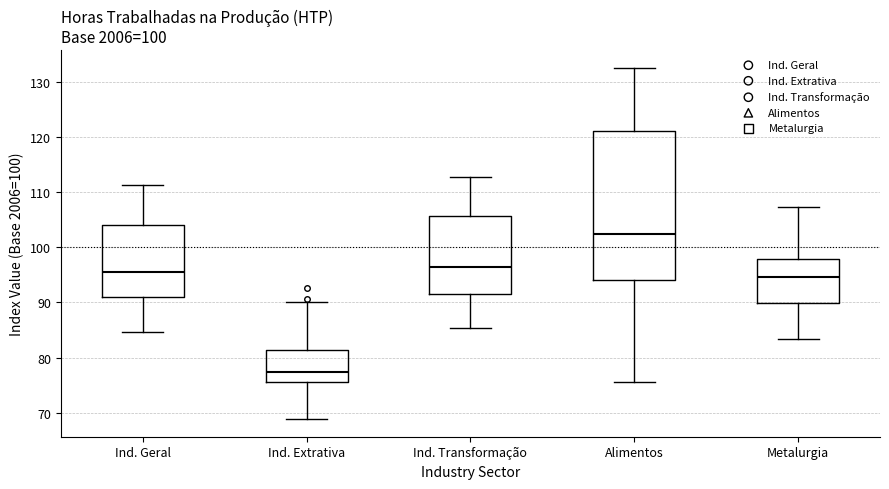

Where does the lower whisker of the box for Alimentos end on the y-axis? The values are not printed on the chart, so give them approximately, as read against the axis.

76